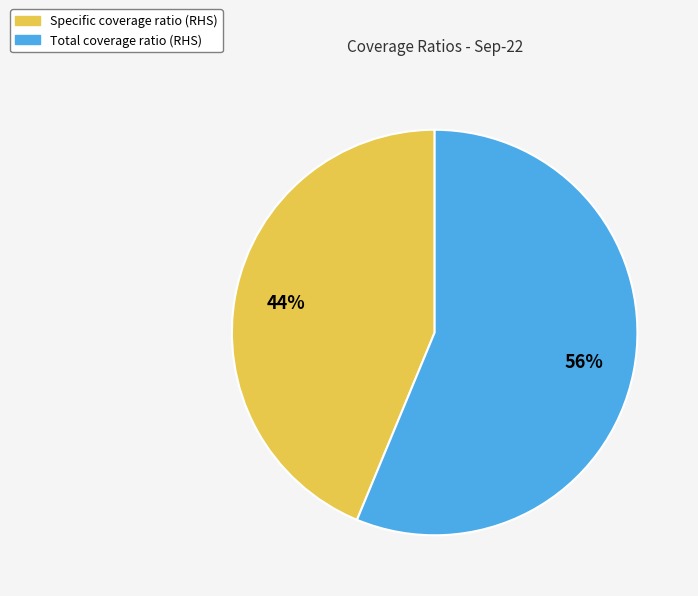

How many slices are in this pie chart?

2